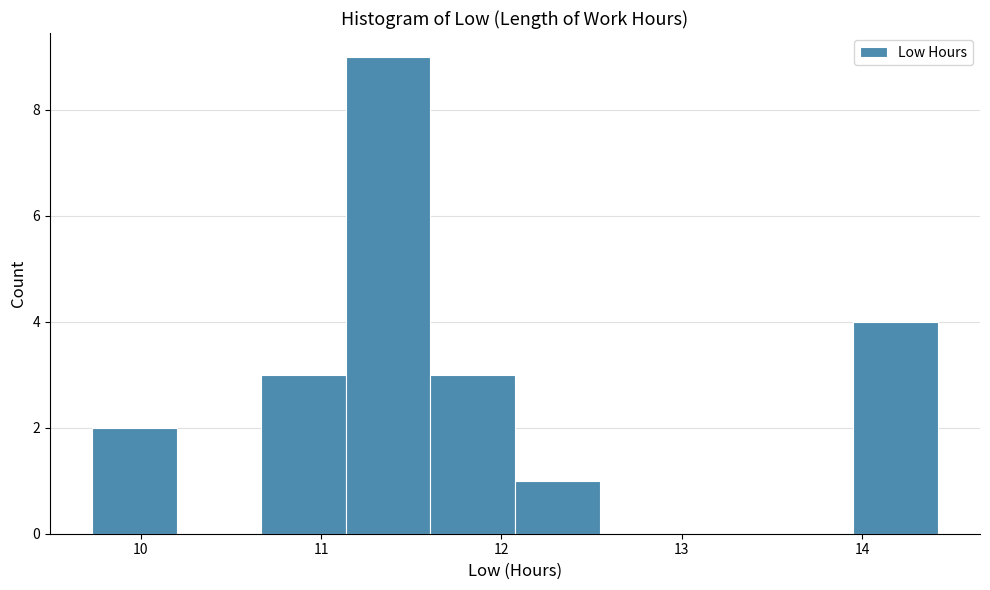

How tall is the bar that spans 14.0 to 14.4 on the x-axis? Neither the bar edges nor the heights are printed on the chart, so give them approximately, as read against the axes.

4